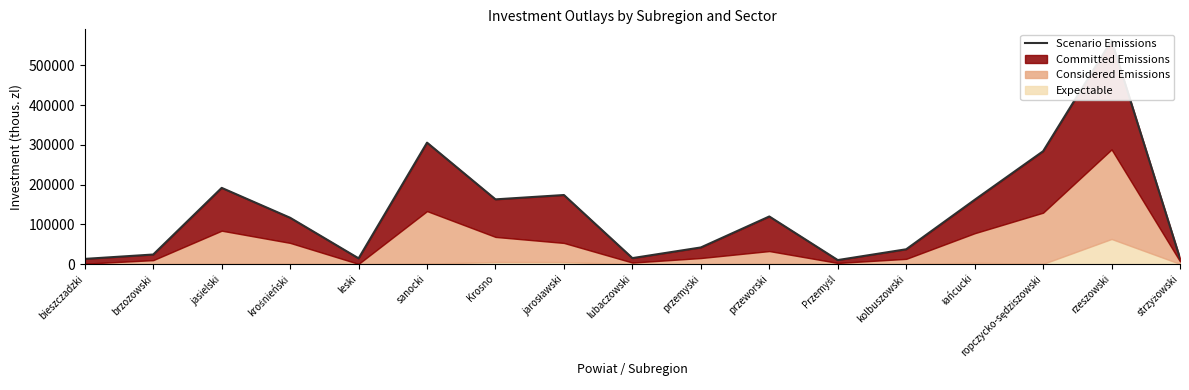

At which category does the chart reach its minimum across all series?

Przemyśl